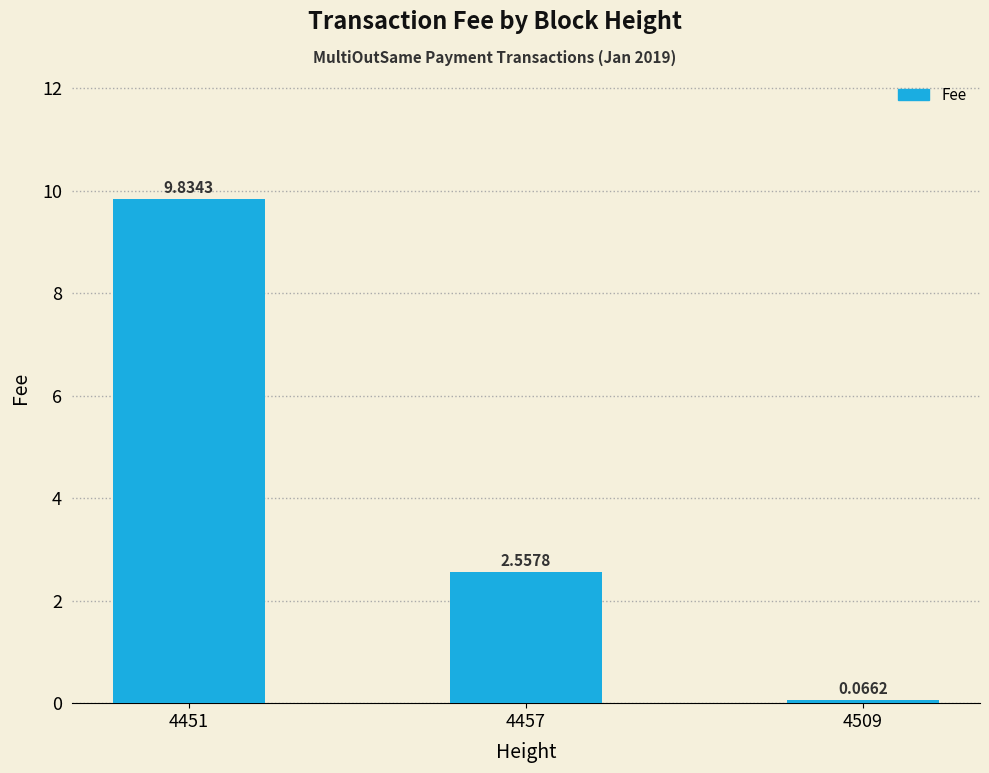

What is the sum of the values at 4457 and 4451?

12.4